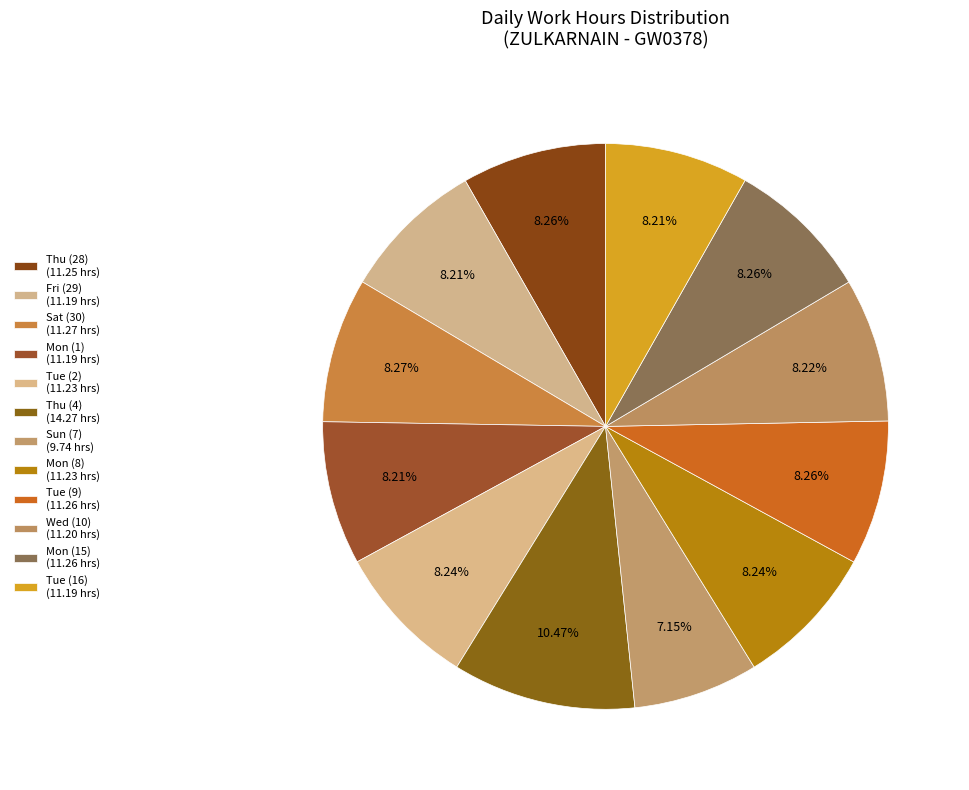

How many slices are in this pie chart?

12